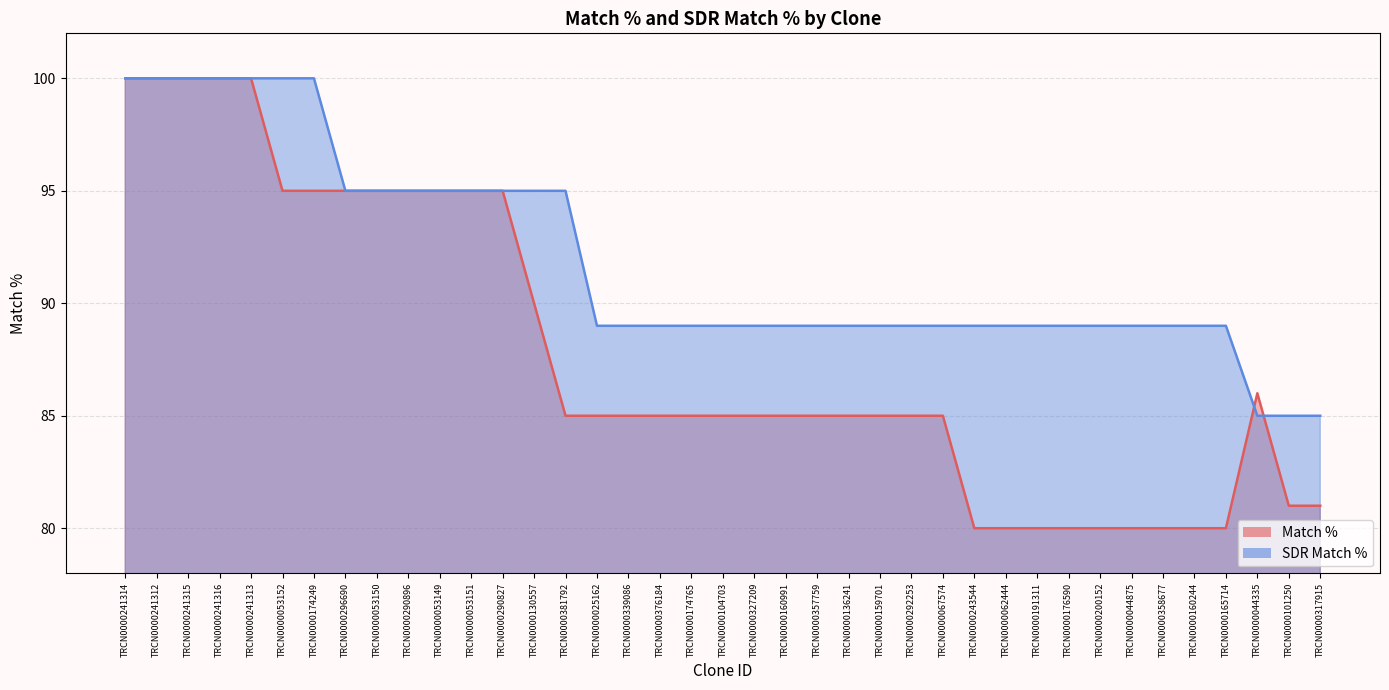

What is the difference between the maximum and minimum values in the SDR Match % series?

15